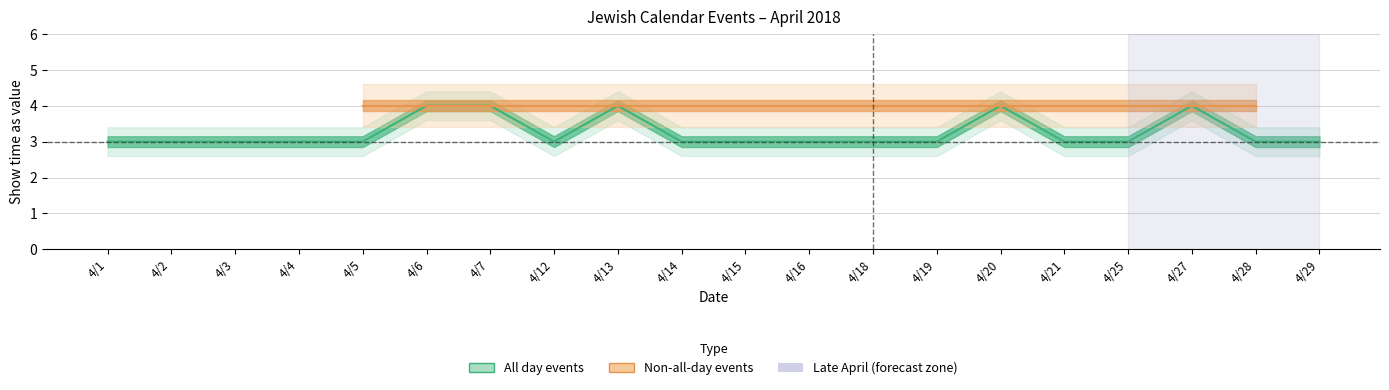

List the labels in order of value, largest first.

4/6, 4/7, 4/13, 4/20, 4/27, 4/1, 4/2, 4/3, 4/4, 4/5, 4/12, 4/14, 4/15, 4/16, 4/18, 4/19, 4/21, 4/25, 4/28, 4/29